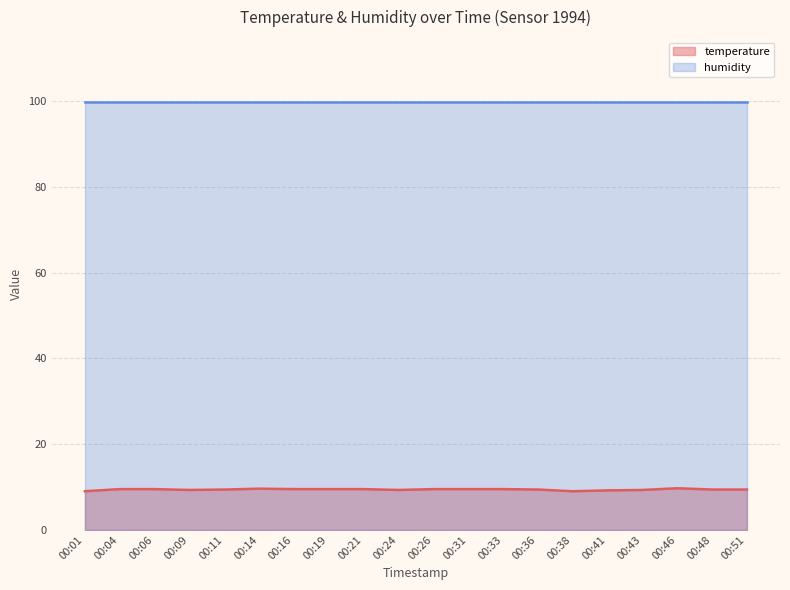

Reading left to right, extract all data points from this chart.

00:01=9.0	00:04=9.5	00:06=9.5	00:09=9.3	00:11=9.4	00:14=9.6	00:16=9.5	00:19=9.5	00:21=9.5	00:24=9.3	00:26=9.5	00:31=9.5	00:33=9.5	00:36=9.4	00:38=9.0	00:41=9.2	00:43=9.3	00:46=9.7	00:48=9.4	00:51=9.4